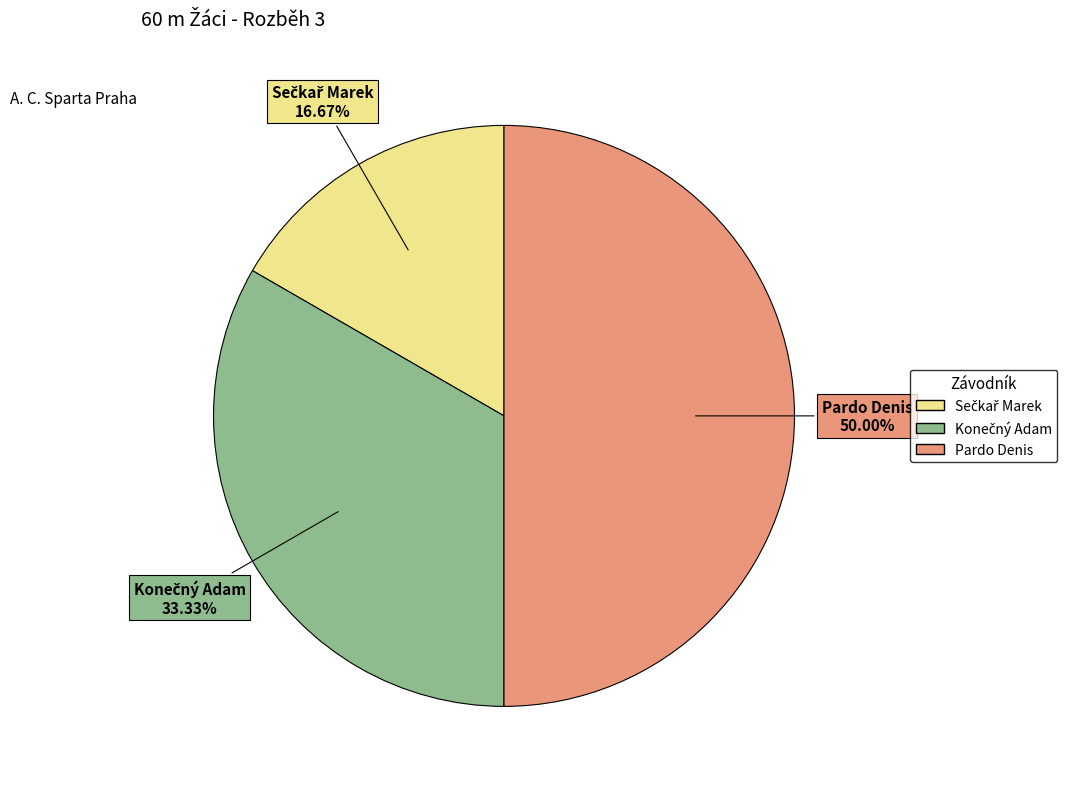

Which slice is the largest?

Pardo Denis